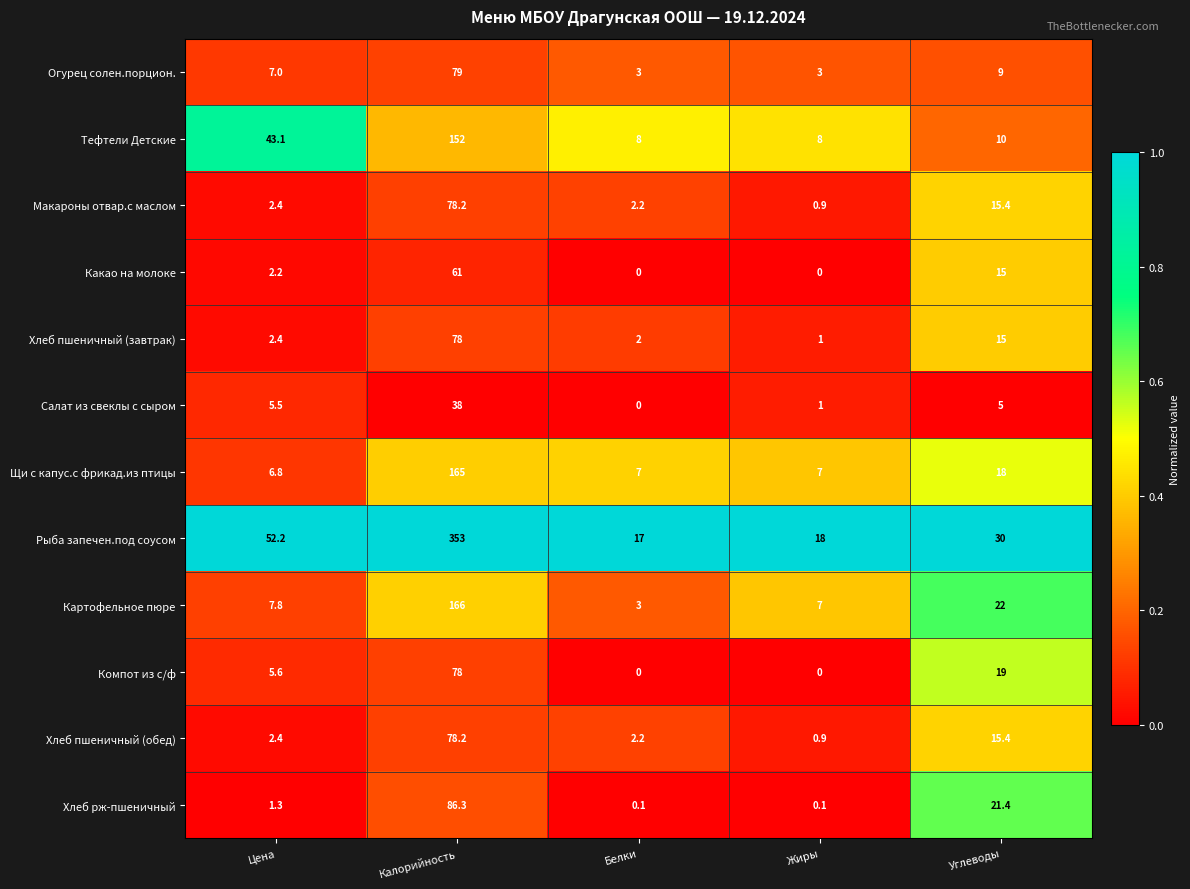

At which category does the chart reach its peak across all series?

Калорийность